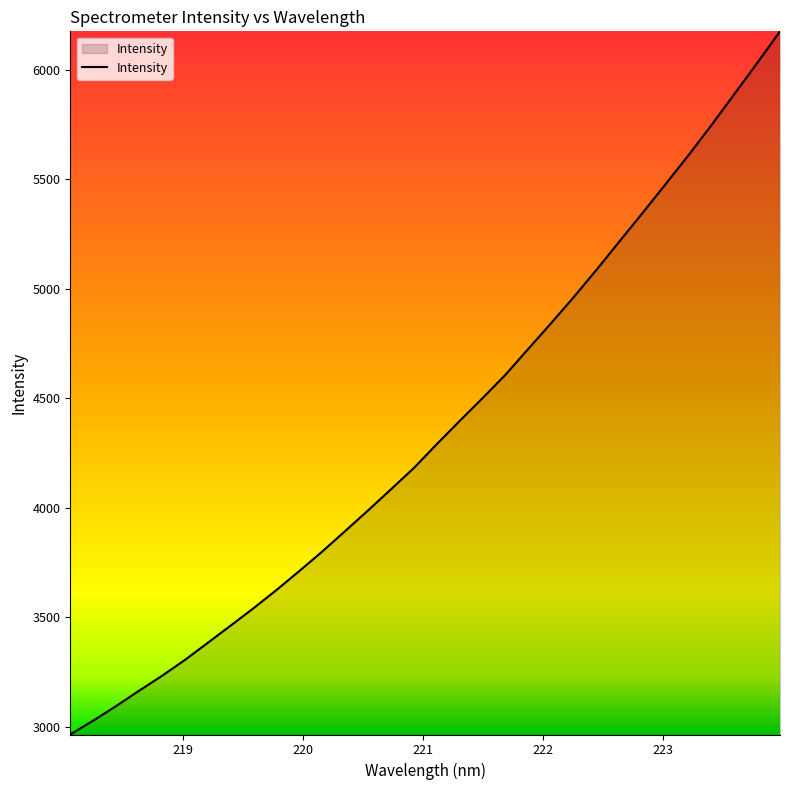

What is the smallest value displayed?

2965.6